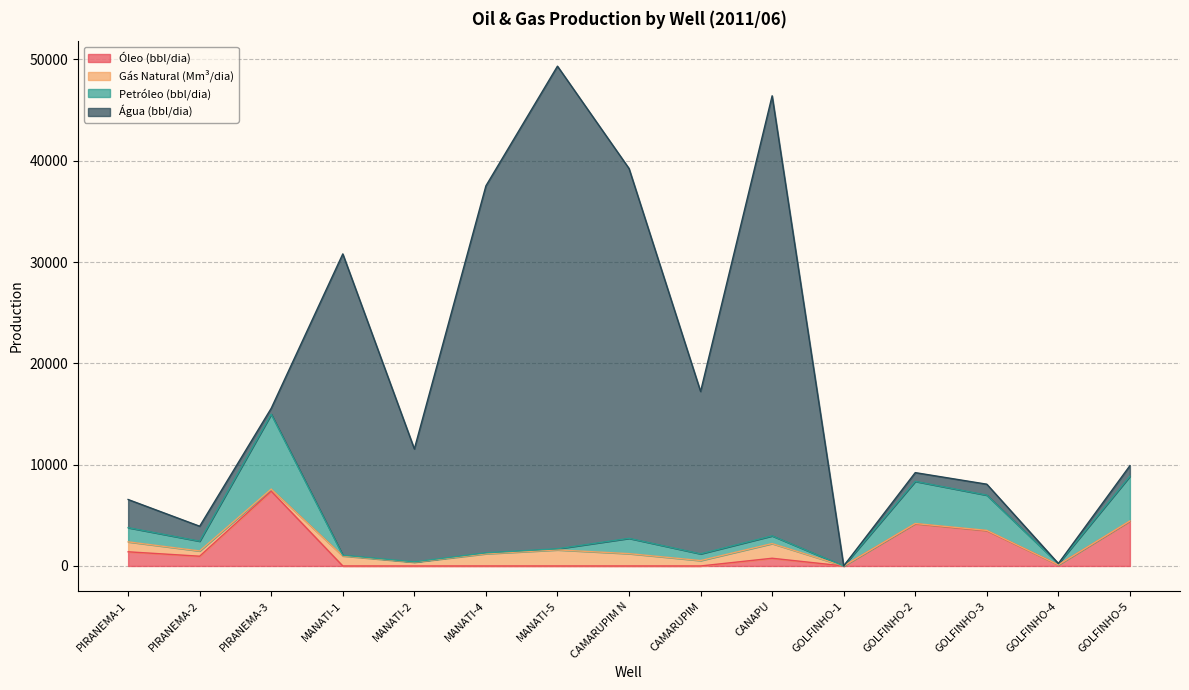

At which category does Óleo (bbl/dia) reach its first local peak?

PIRANEMA-3